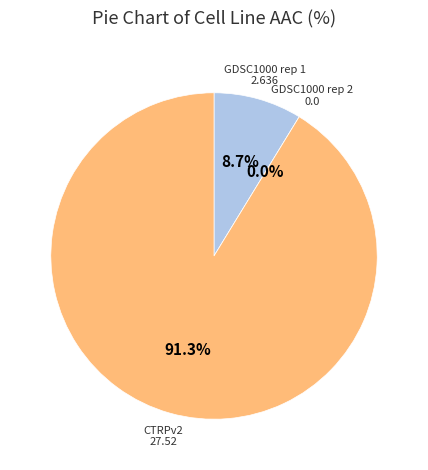

To the nearest percent, what is the average slice percentage?

33%